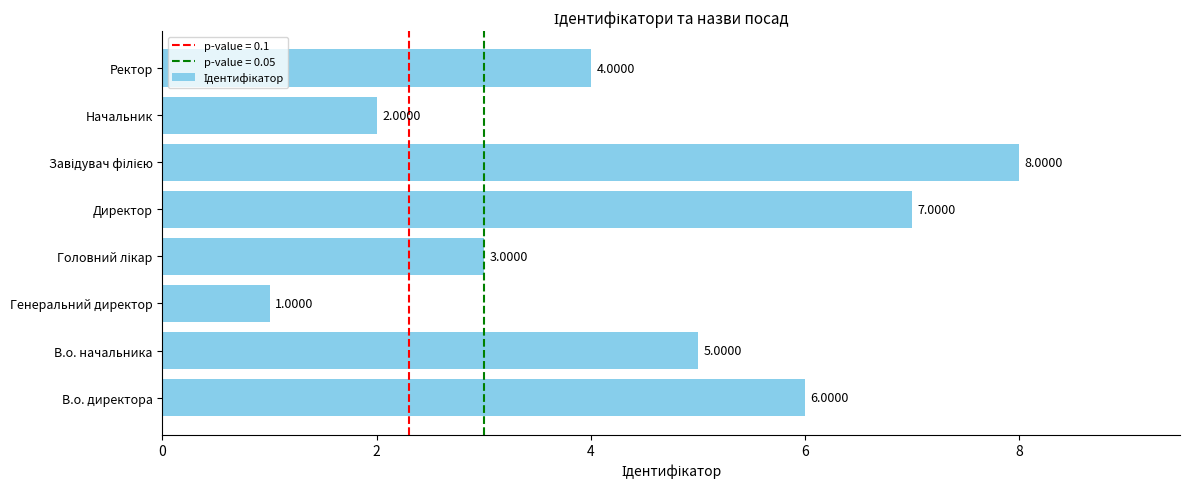

What is the change in value from Директор to Начальник?

-5